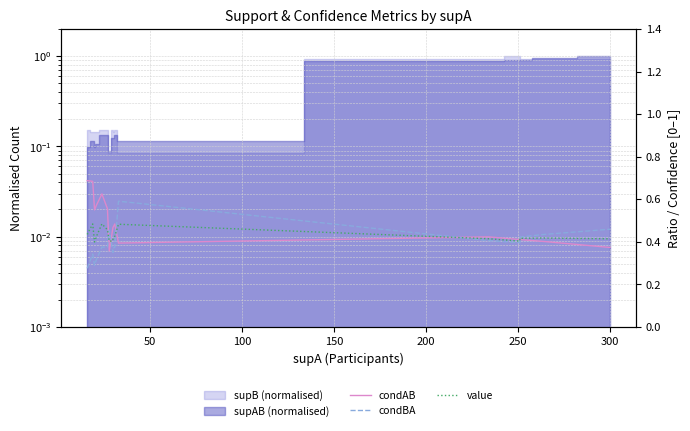

Is it true that condBA equals 0.4 at 200?

True